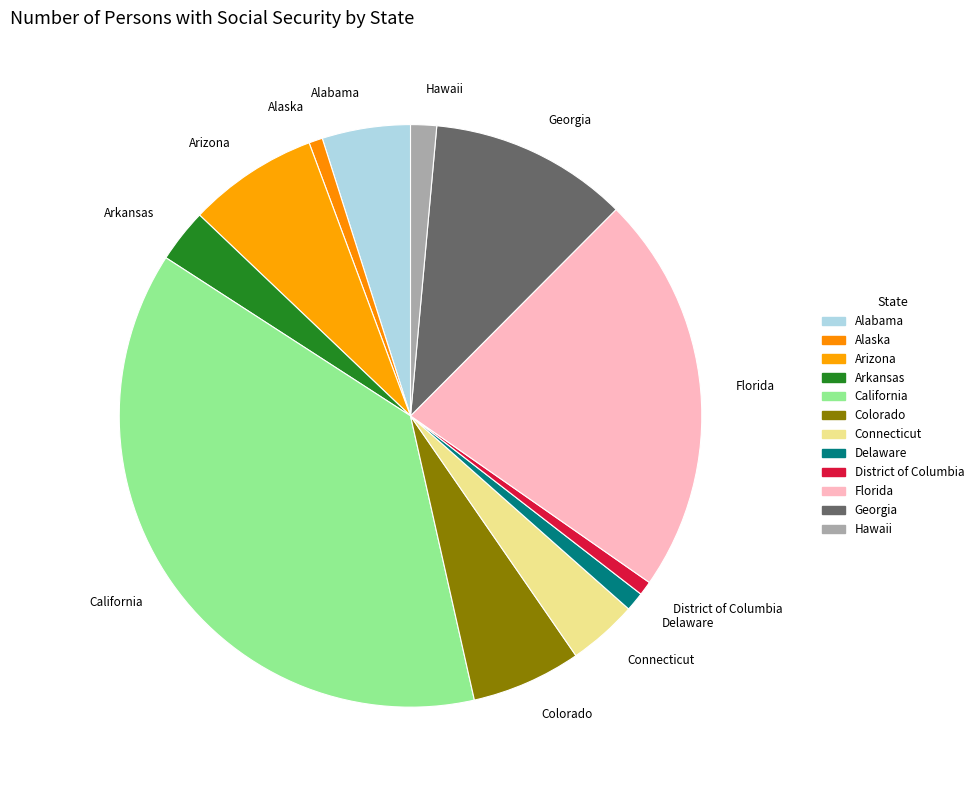

Is it true that Alaska is 1% of the pie?

True